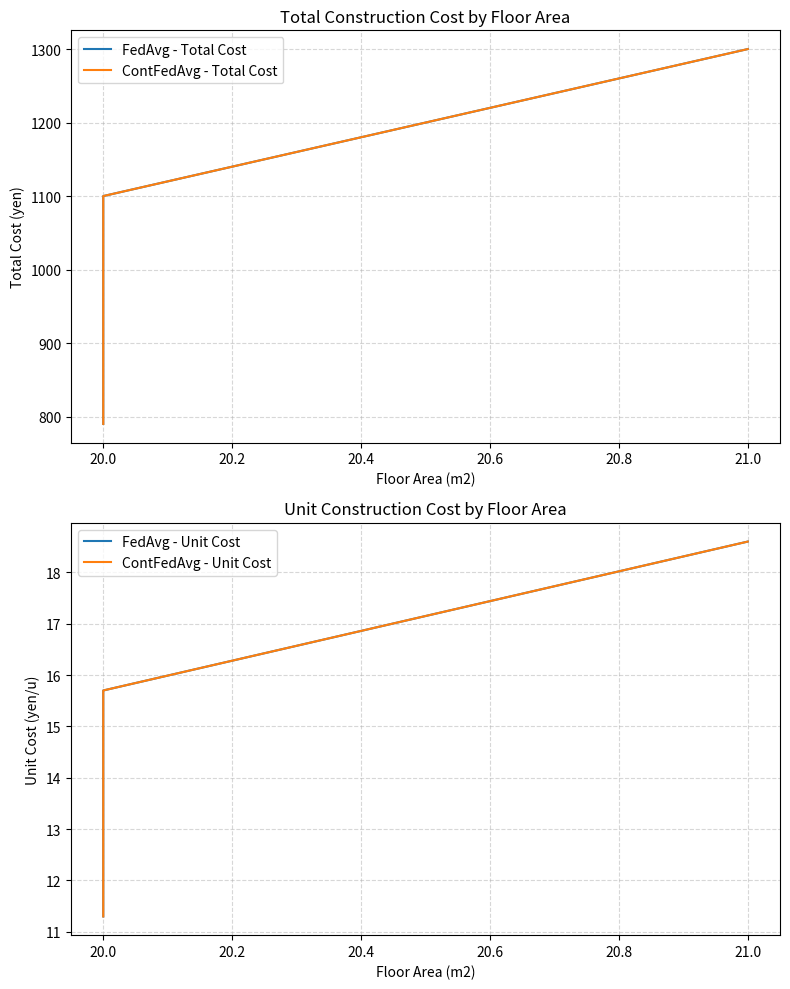

What is the sum of all ContFedAvg - Total Cost values?

3190.0